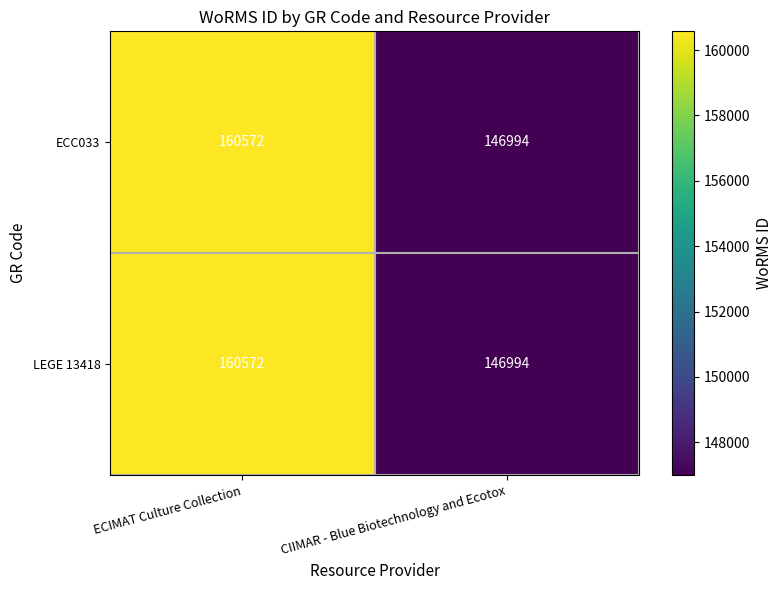

What is the difference between the maximum and minimum values in the LEGE 13418 series?

13578